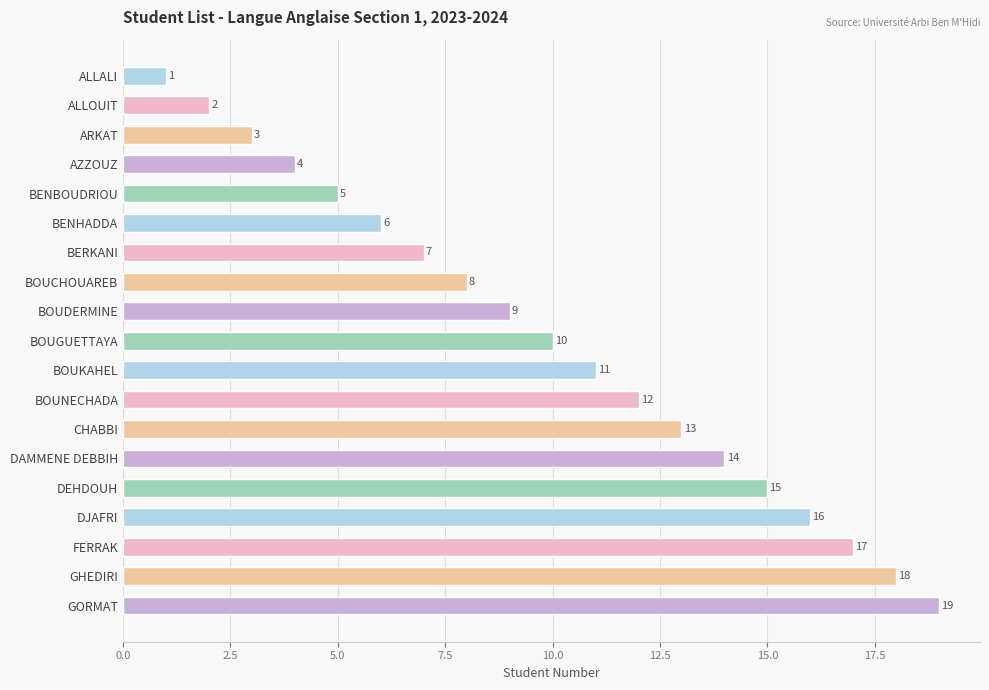

Rank the categories by value from lowest to highest.

ALLALI, ALLOUIT, ARKAT, AZZOUZ, BENBOUDRIOU, BENHADDA, BERKANI, BOUCHOUAREB, BOUDERMINE, BOUGUETTAYA, BOUKAHEL, BOUNECHADA, CHABBI, DAMMENE DEBBIH, DEHDOUH, DJAFRI, FERRAK, GHEDIRI, GORMAT